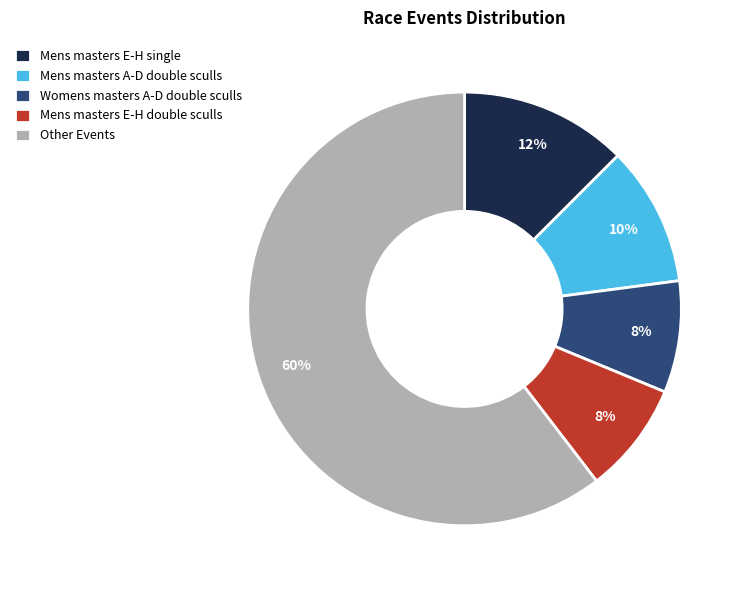

Is it true that Mens masters E-H double sculls is 8% of the pie?

True